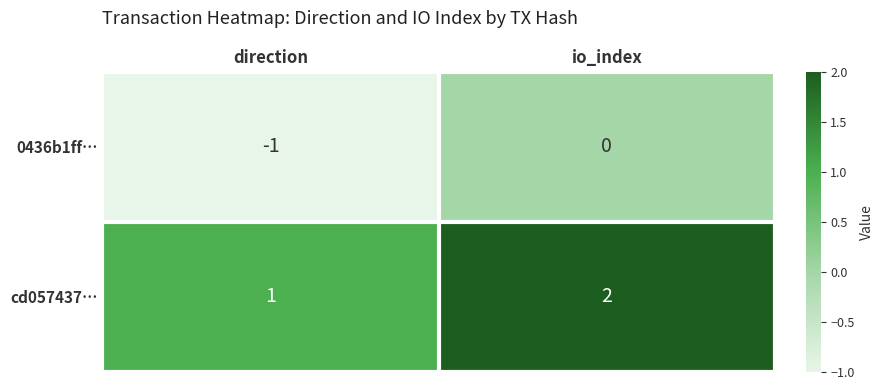

What is the smallest value displayed?

-1